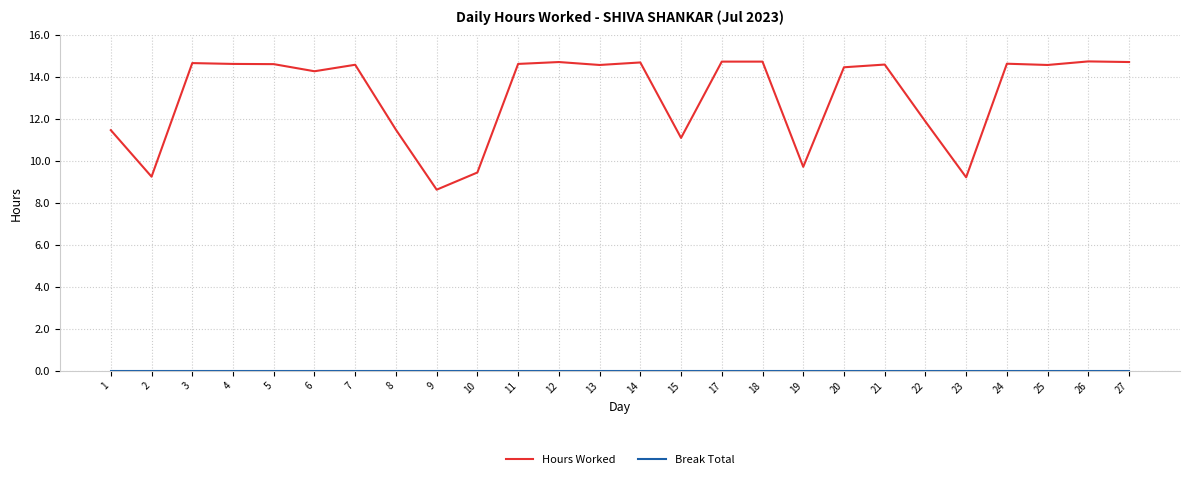

What is the difference between the highest and lowest values at 4?

14.6